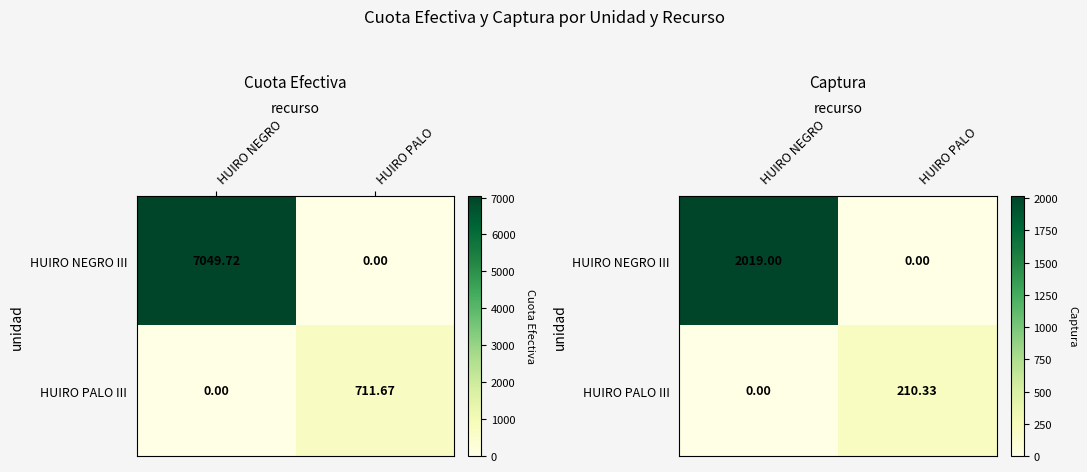

True or false: HUIRO NEGRO III has a value of 2831.5 at HUIRO NEGRO.

False